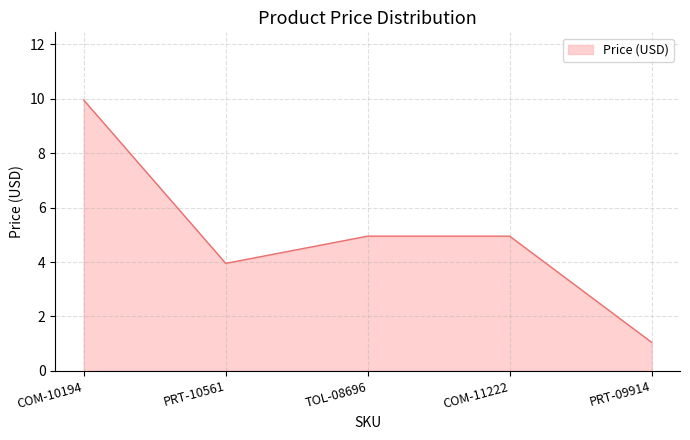

Read the value at TOL-08696.

5.0